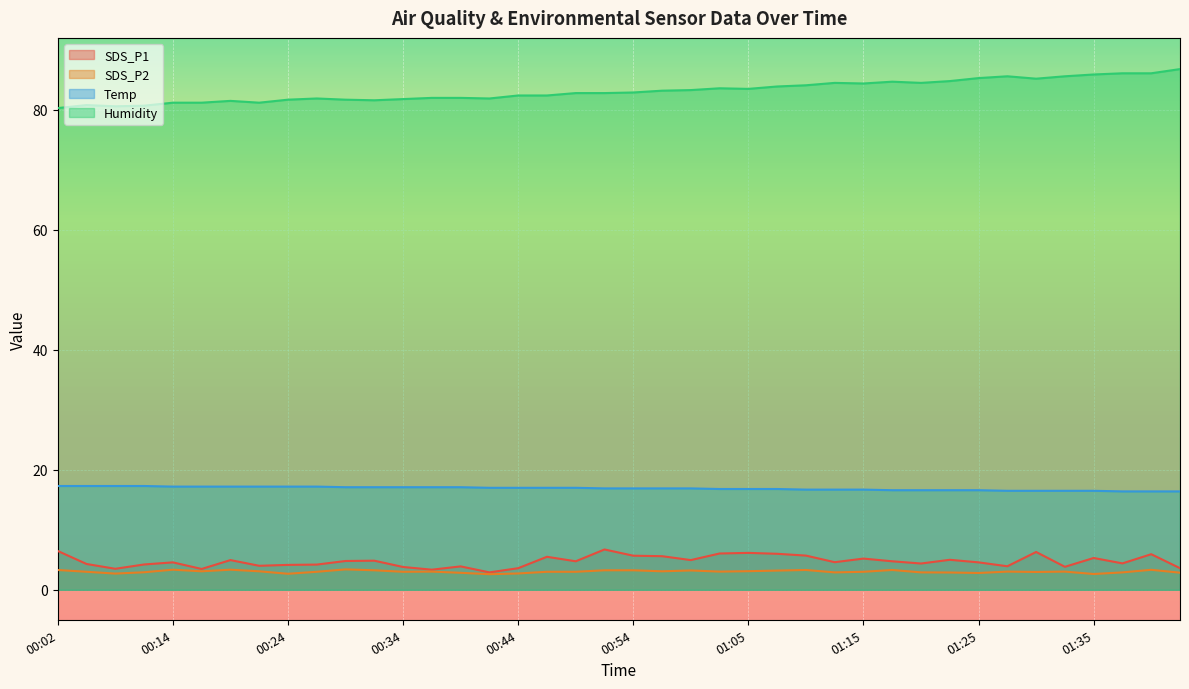

Reading left to right, list all the values displayed in this chart.

SDS_P1: 6.5	4.3	3.5	4.2	4.6	3.5	5.0	4.0	4.2	4.2	4.8	4.8	3.8	3.4	3.9	2.9	3.6	5.5	4.8	6.7	5.7	5.6	5.0	6.0	6.2	6.0	5.7	4.6	5.2	4.8	4.4	5.0	4.6	3.9	6.3	3.8	5.3	4.4	5.9	3.6
SDS_P2: 3.3	3.0	2.7	2.9	3.4	3.1	3.4	3.1	2.7	3.0	3.4	3.2	3.0	3.0	2.8	2.6	2.7	3.0	3.0	3.2	3.2	3.1	3.2	3.0	3.1	3.2	3.3	2.9	3.0	3.3	2.9	2.9	2.8	3.0	3.0	3.0	2.6	2.9	3.3	2.9
Temp: 17.3	17.3	17.3	17.3	17.2	17.2	17.2	17.2	17.2	17.2	17.1	17.1	17.1	17.1	17.1	17.0	17.0	17.0	17.0	16.9	16.9	16.9	16.9	16.8	16.8	16.8	16.7	16.7	16.7	16.6	16.6	16.6	16.6	16.5	16.5	16.5	16.5	16.4	16.4	16.4
Humidity: 80.3	80.8	80.6	80.7	81.2	81.2	81.5	81.2	81.7	81.9	81.7	81.6	81.8	82.0	82.0	81.9	82.4	82.4	82.8	82.8	82.9	83.2	83.3	83.6	83.5	83.9	84.1	84.5	84.4	84.7	84.5	84.8	85.3	85.6	85.2	85.6	85.9	86.1	86.1	86.8